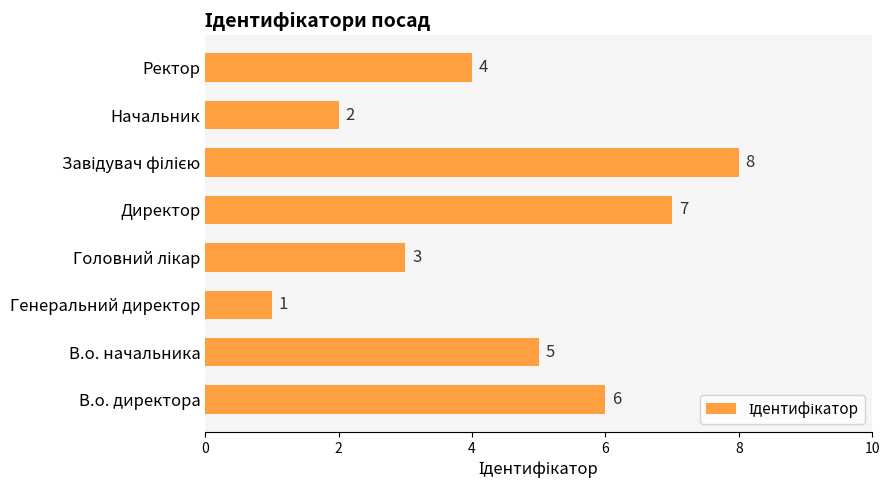

Which label corresponds to the smallest value in the chart?

Генеральний директор